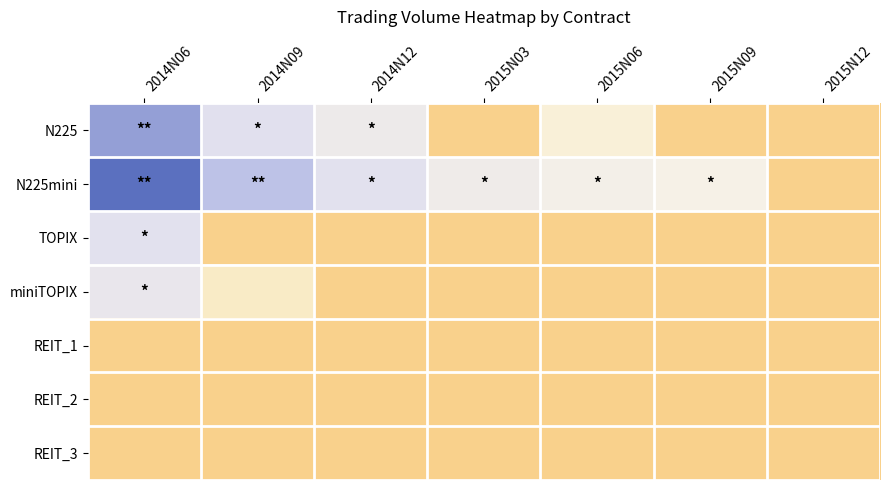

At 2014N09, list the series in order from largest to smallest.

N225mini, N225, miniTOPIX, TOPIX, REIT_1, REIT_2, REIT_3